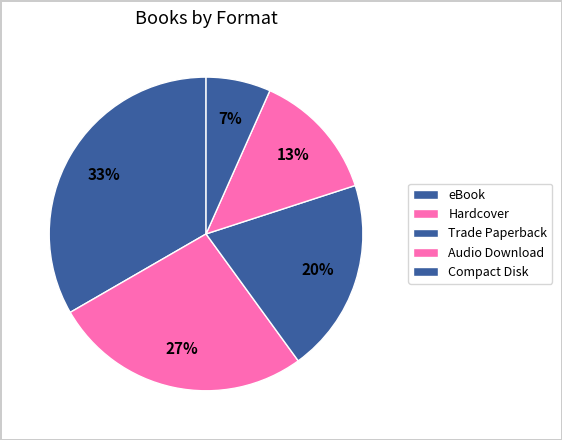

To the nearest percent, what is the average slice percentage?

20%